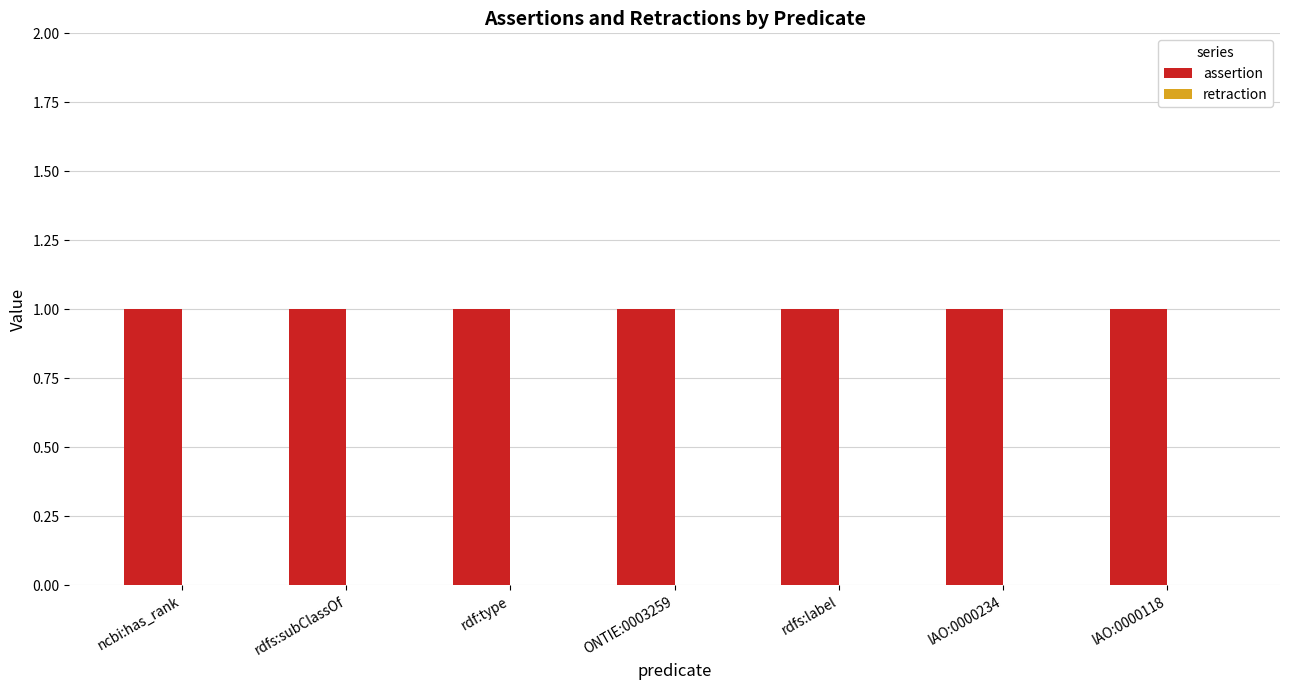

Which series has the widest spread of values?

assertion